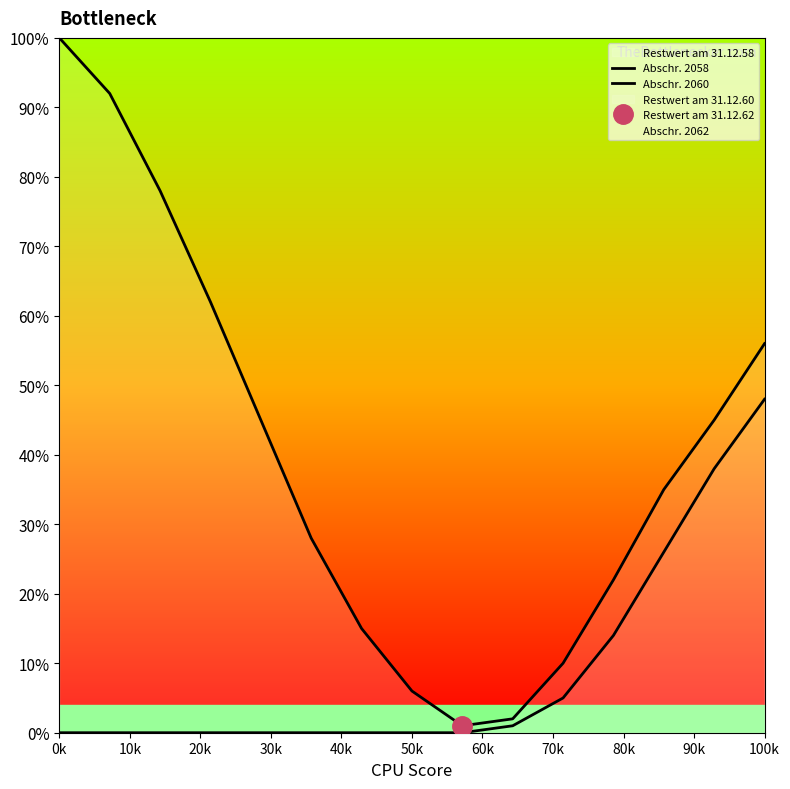

Reading left to right, transcribe all the data shown in this chart.

Abschr. 2058: 100	92	78	62	45	28	15	6	1	2	10	22	35	45	56
Abschr. 2060: 0	0	0	0	0	0	0	0	0	1	5	14	26	38	48